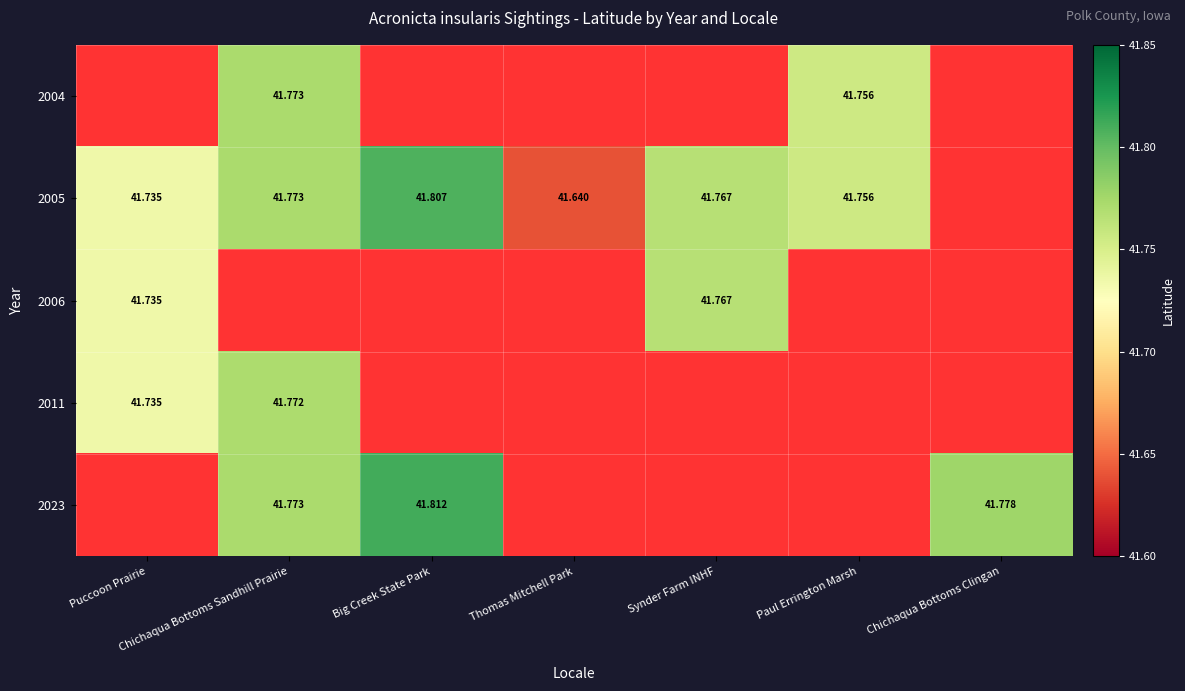

At Chichaqua Bottoms Clingan, list the series in order from smallest to largest.

2004, 2005, 2006, 2011, 2023